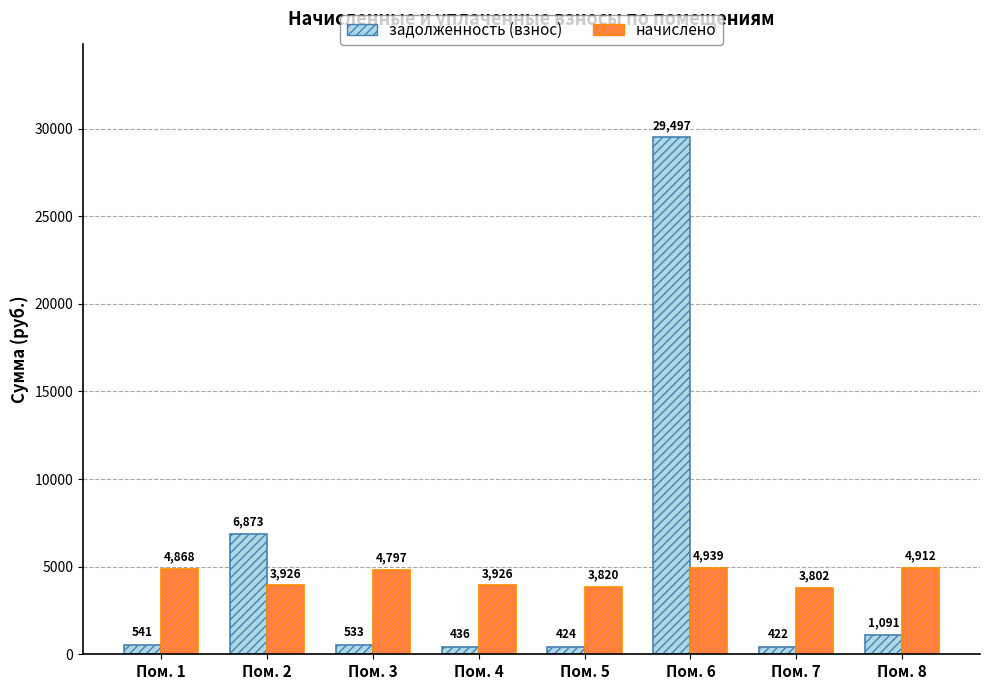

The начислено series shows 3819.7 at Пом. 5. True or false?

True